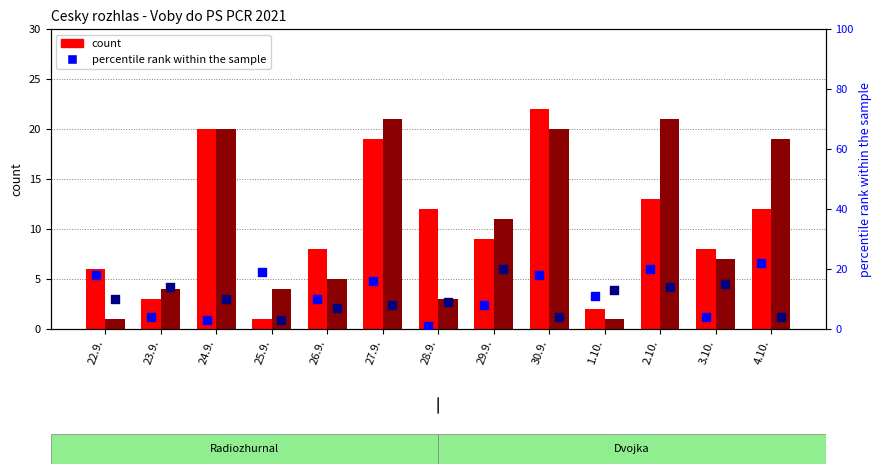

What is the total value across all series at 29.9.?

48